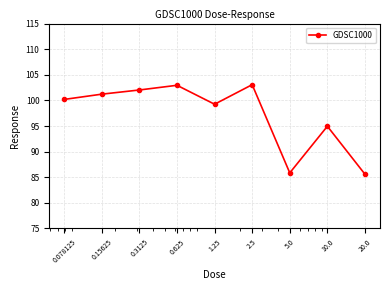

What is the value of the 3rd point from the left?

102.0